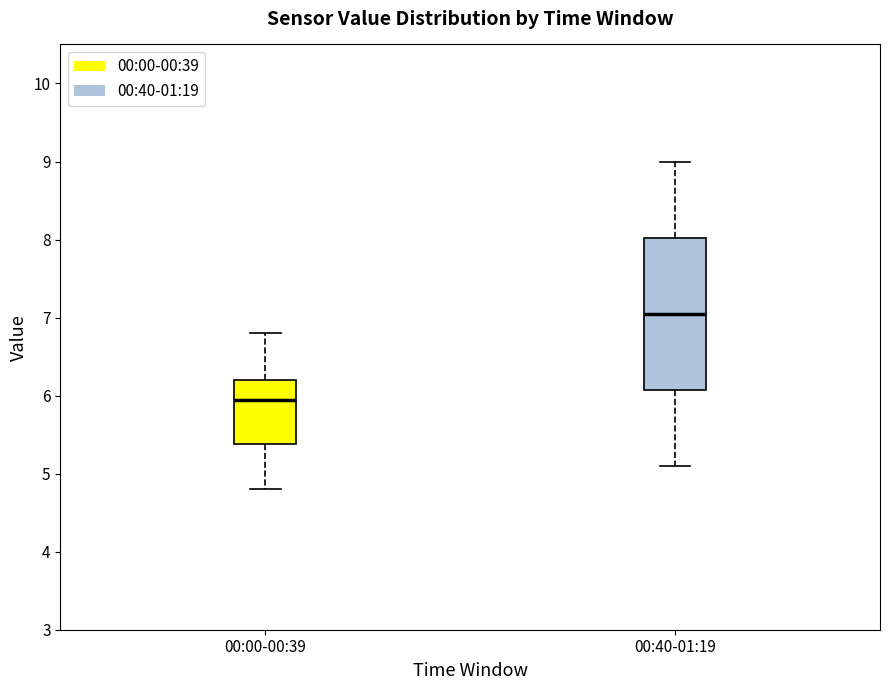

Which box has the highest median line?

00:40-01:19